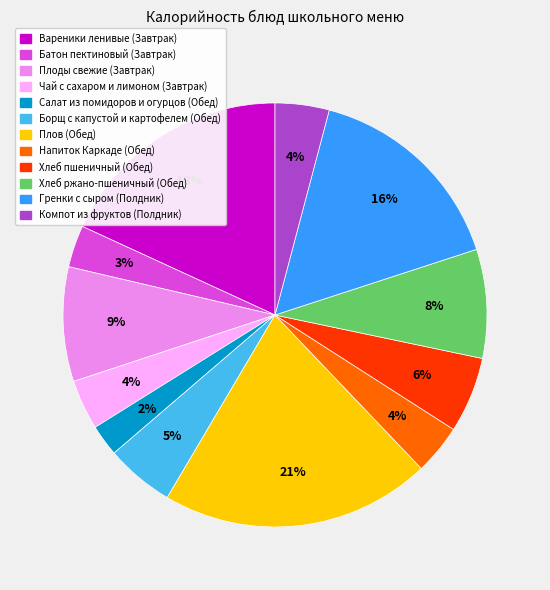

Is Компот из фруктов (Полдник) the majority of the pie?

No